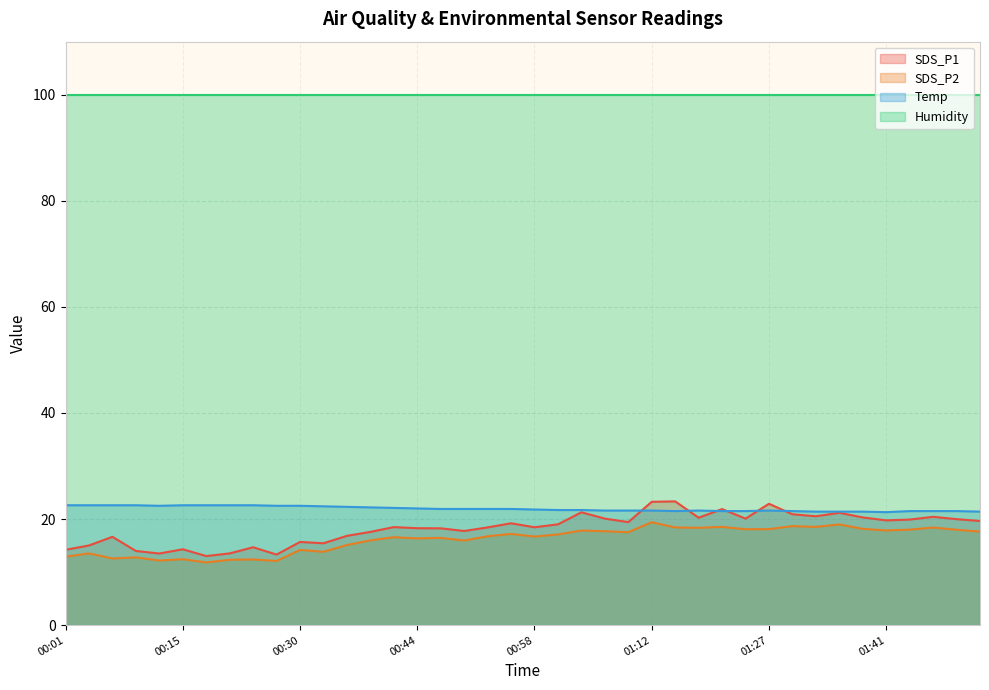

True or false: SDS_P1 and SDS_P2 cross at least once.

False